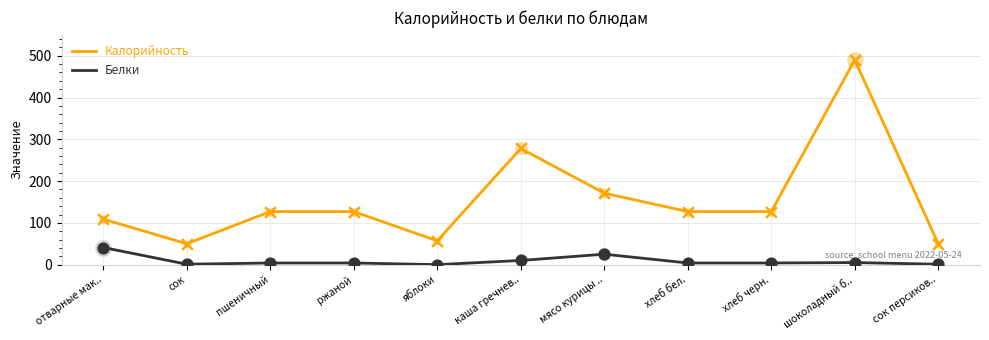

Which series has the largest total across all categories?

Калорийность